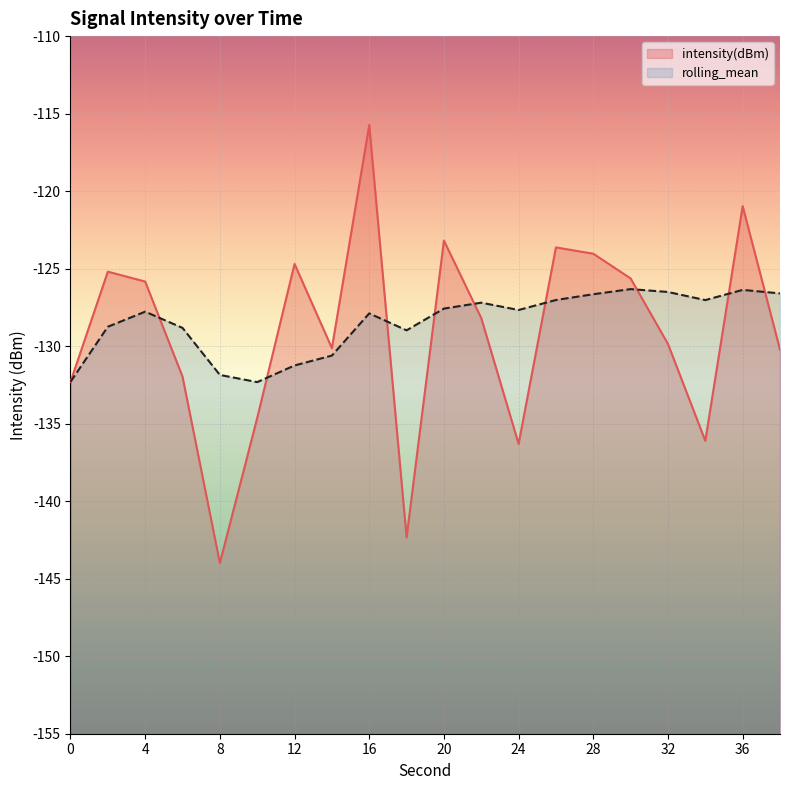

What is the value of the rolling_mean point at the 10th from the left?

-129.0